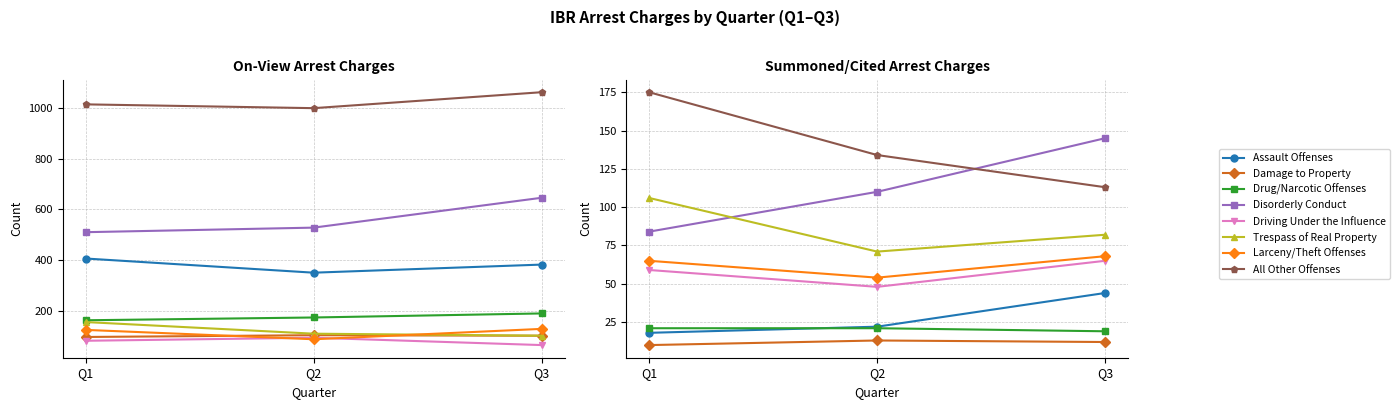

The Summoned Q2 series shows 189 at Disorderly Conduct. True or false?

False